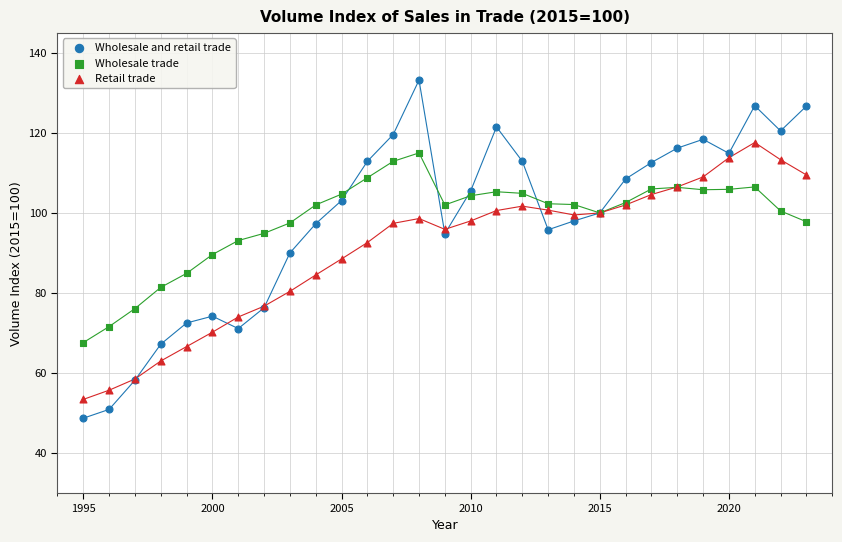

Which series has the largest Y range (max minus min)?

Wholesale and retail trade